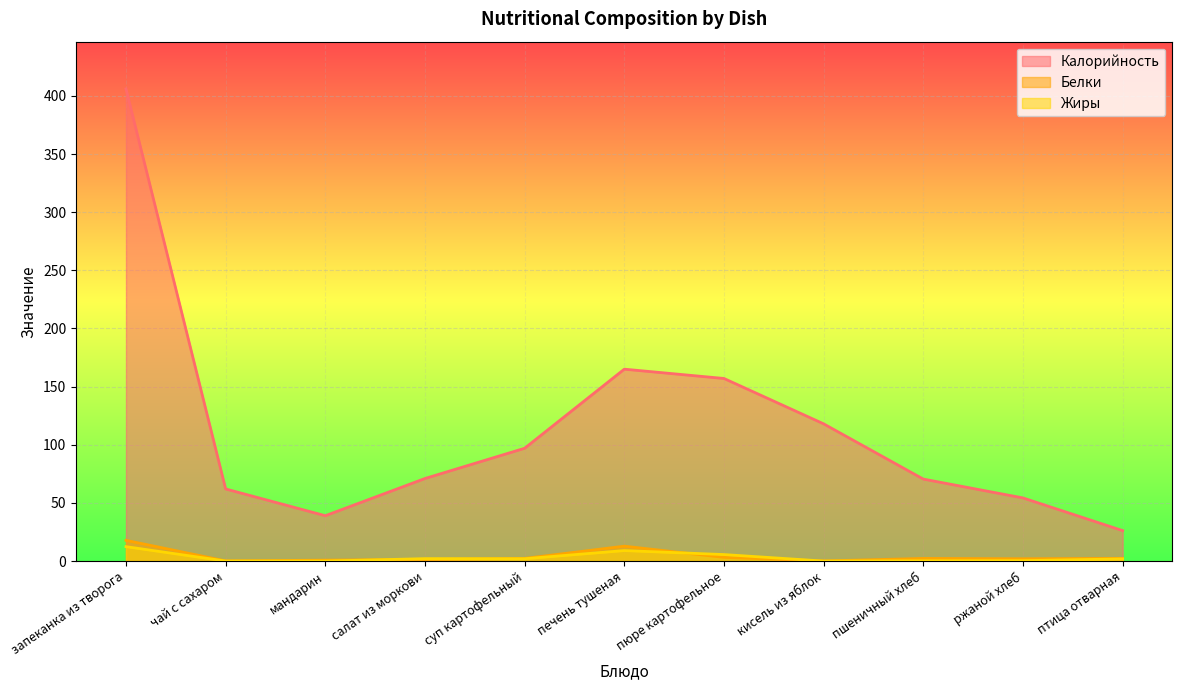

What is the difference between the maximum and second lowest values in the Белки series?

17.7